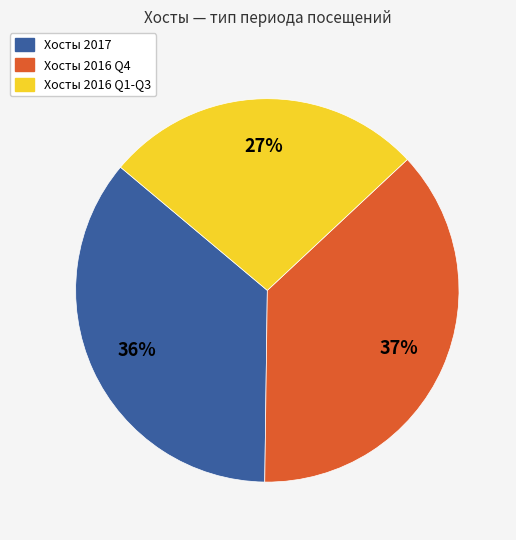

Is there any slice that represents more than half of the pie?

No